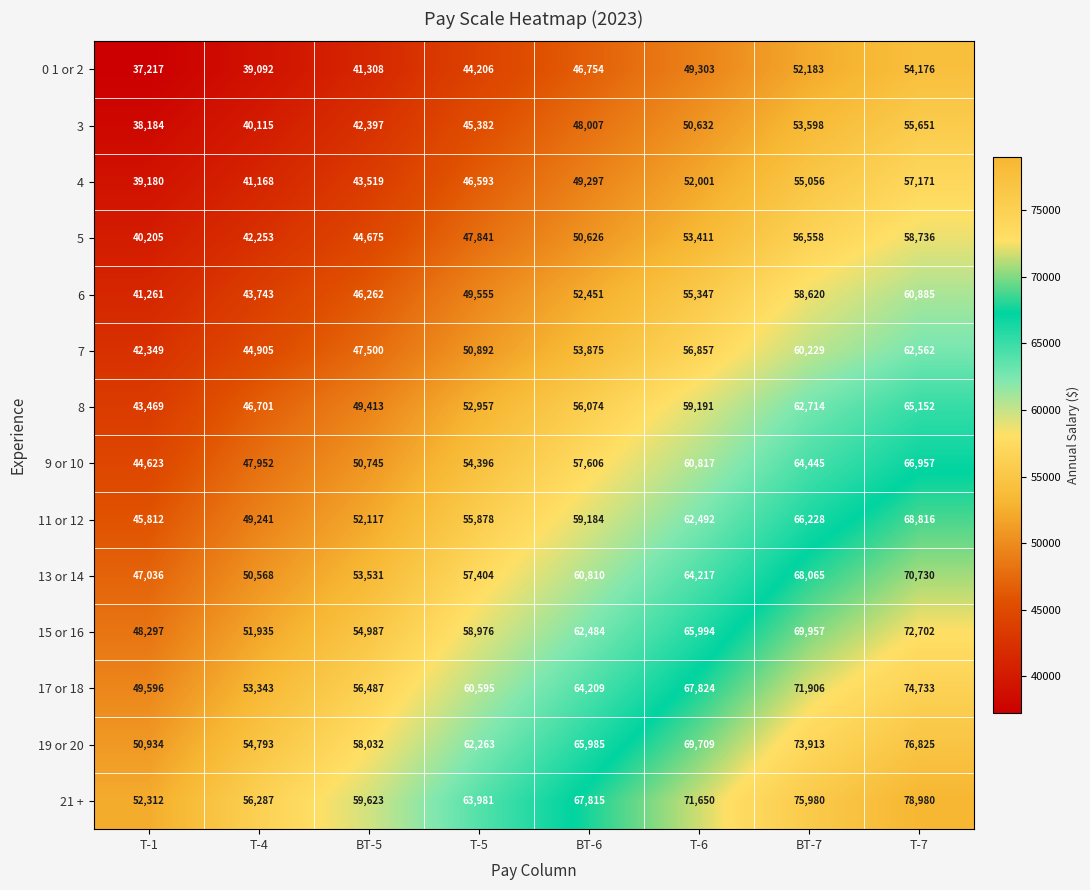

How many data points does each series have?

8